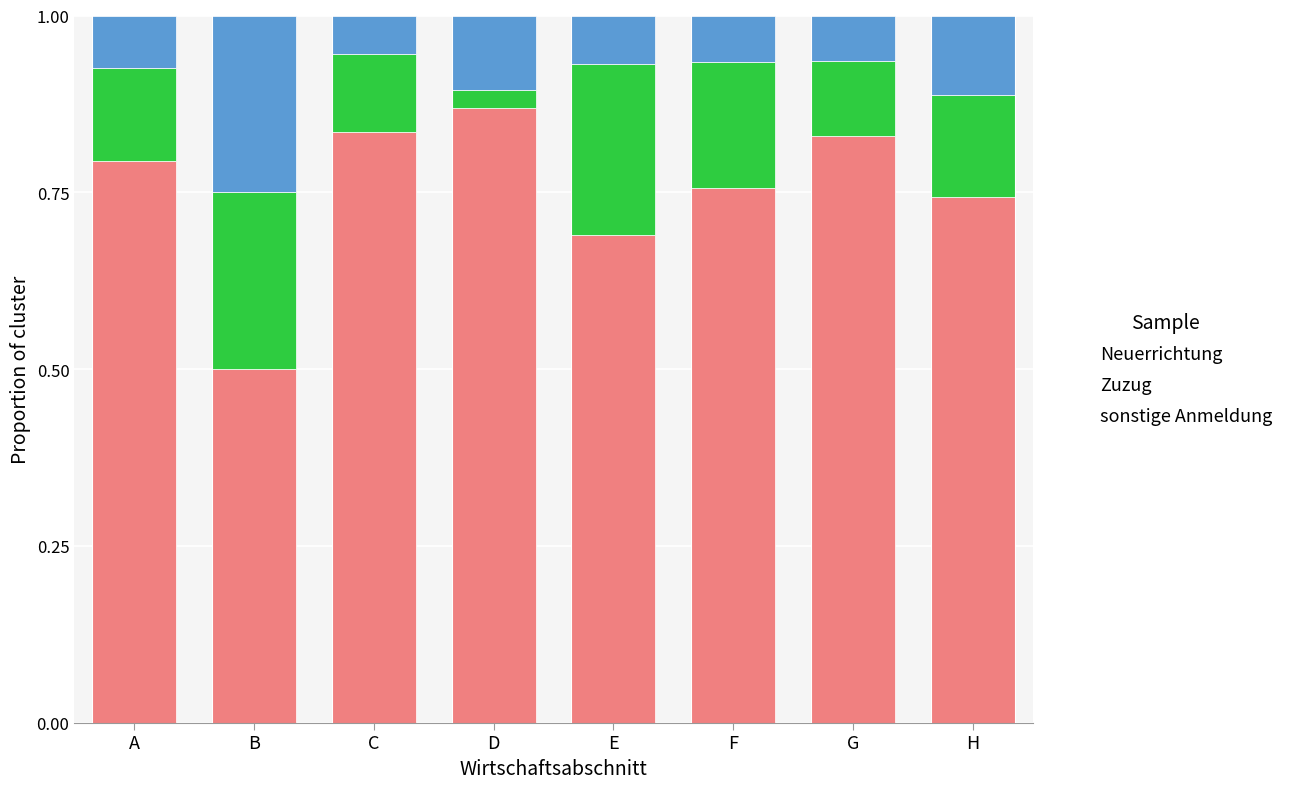

Count the Neuerrichtung values in the range 0 to 1.

8